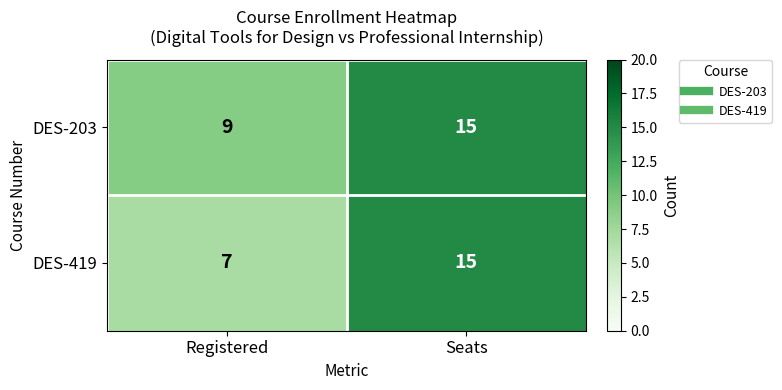

Reading right to left, what are all the values shown in this chart?

DES-203: 15	9
DES-419: 15	7